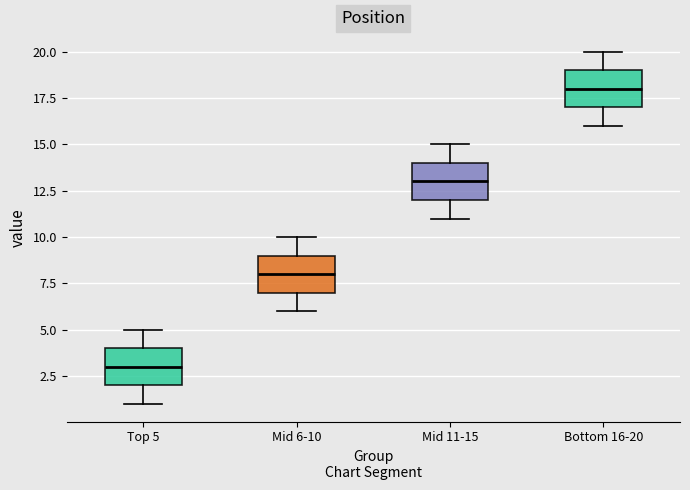

Reading left to right, read every box against the y-axis: the position of its median line, the range the box covers, and the ends of its whiskers. The values are not printed on the chart, so give them approximately, as read against the axis.

Top 5: median 3, box 2 to 4, whiskers 1 to 5
Mid 6-10: median 8, box 7 to 9, whiskers 6 to 10
Mid 11-15: median 13, box 12 to 14, whiskers 11 to 15
Bottom 16-20: median 18, box 17 to 19, whiskers 16 to 20